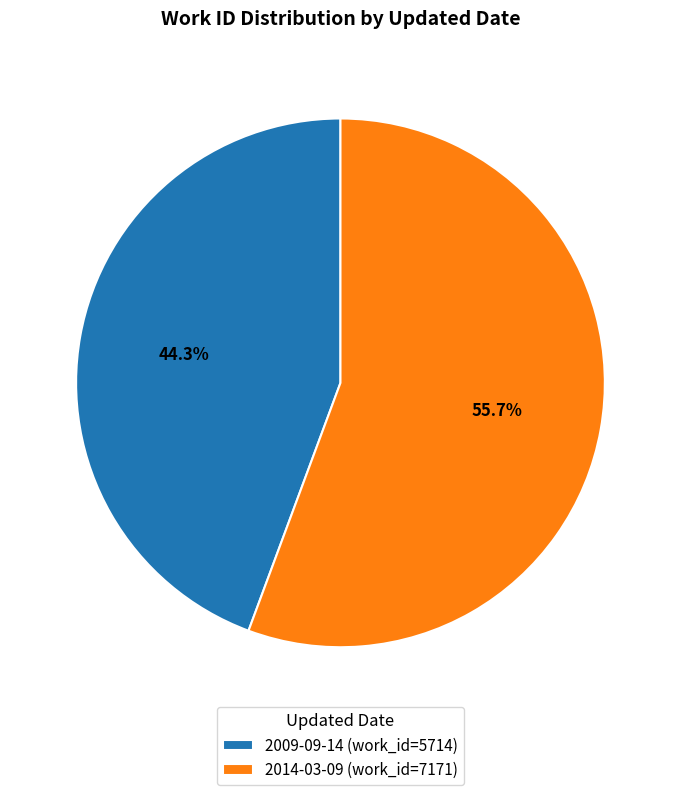

What percentage do 2009-09-14 and 2014-03-09 together represent?

100.0%